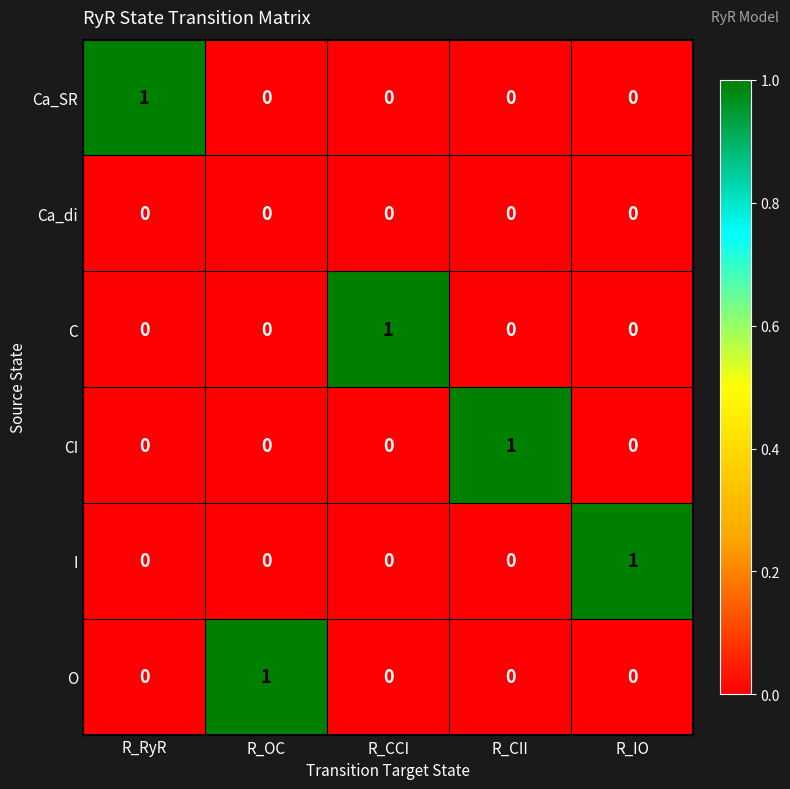

At how many categories does at least one series exceed 0?

5